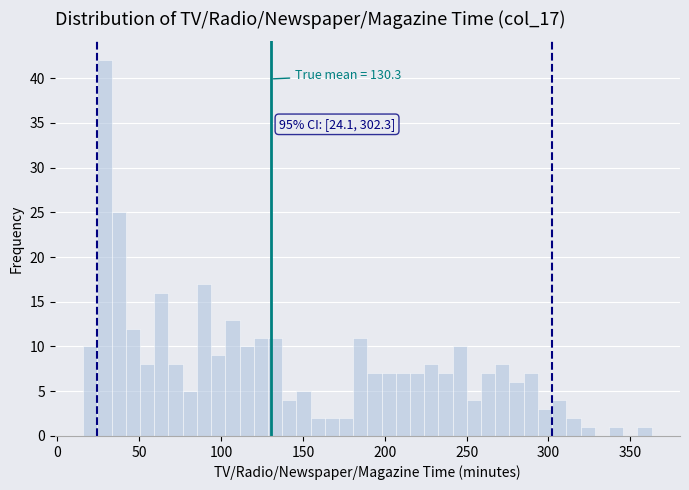

Read against the x-axis, roughly where is the centre of the tallest bar?

30